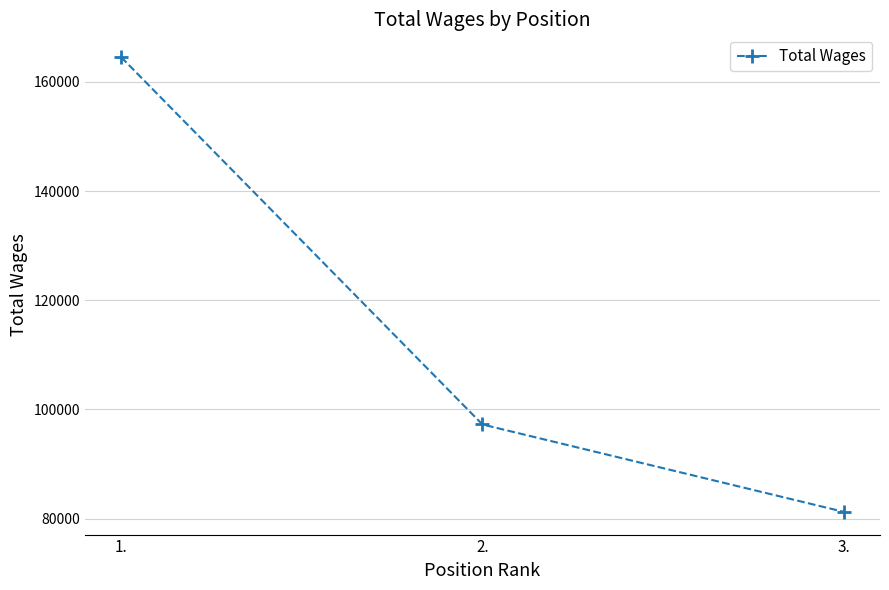

The value at 1. is 164534. True or false?

True